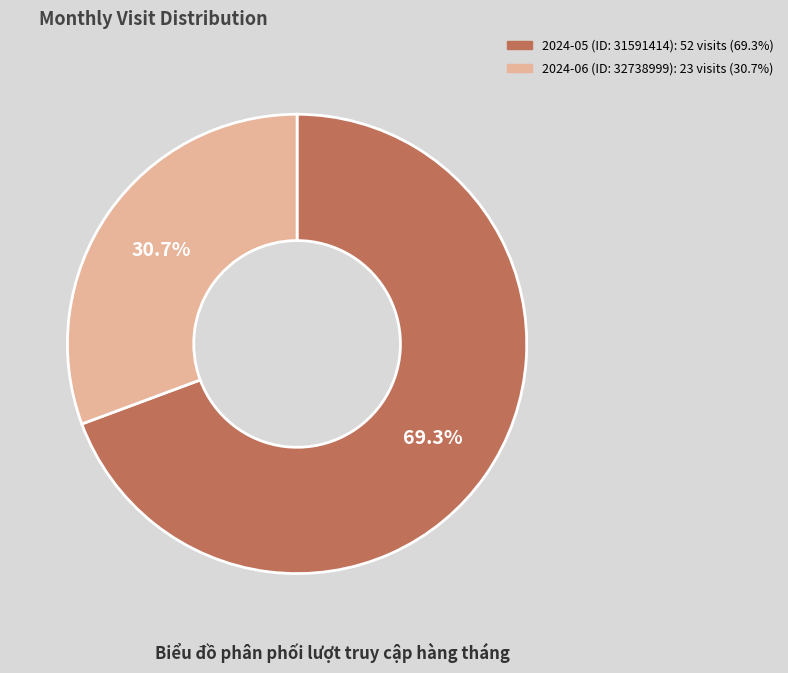

What is the total percentage of 2024-05 (ID: 31591414) and 2024-06 (ID: 32738999)?

100.0%